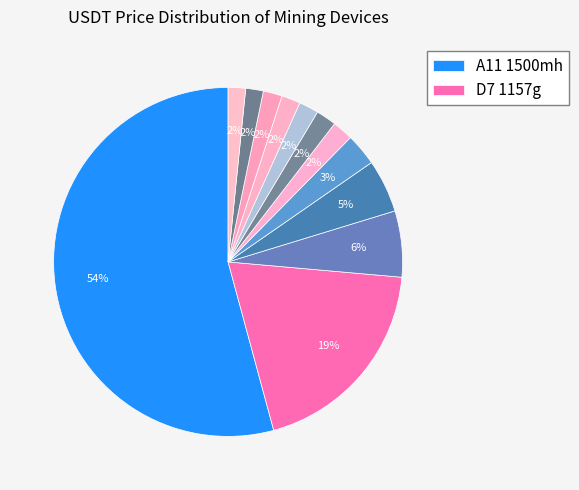

Count the number of slices in the pie.

12